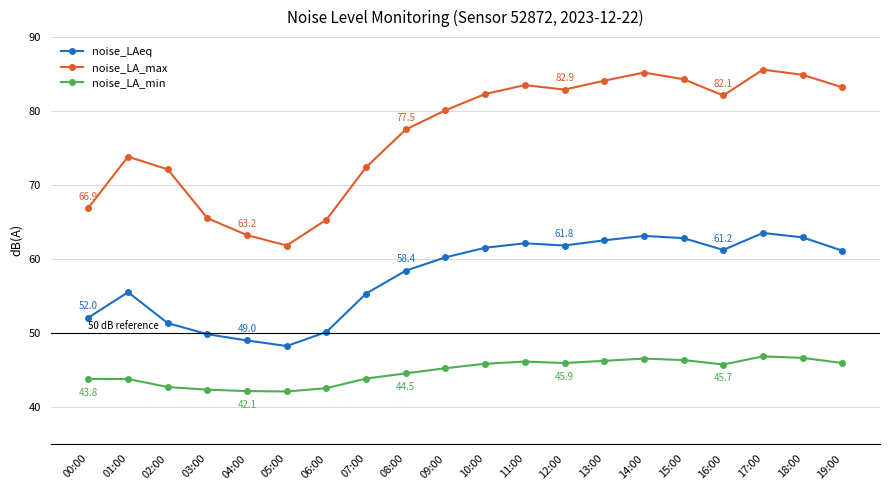

How many series are shown in this chart?

3